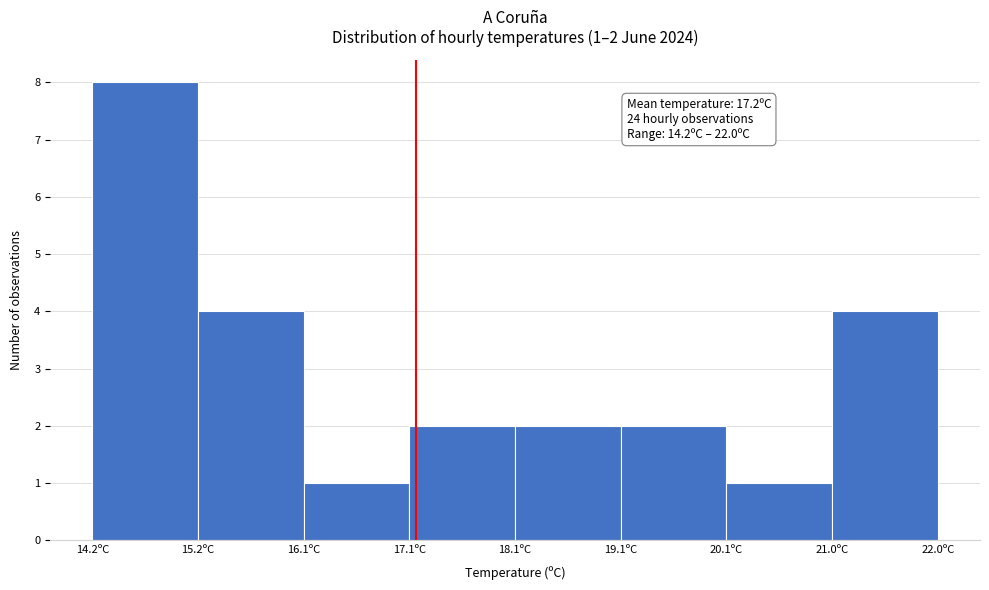

Over which range of the x-axis is the bar tallest?

14.2 to 15.2